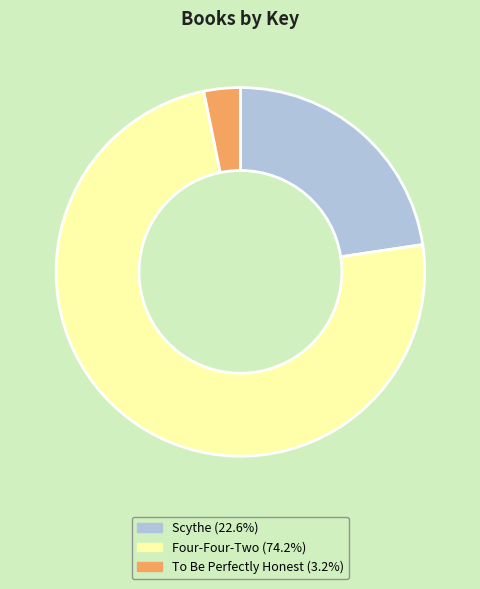

Between Four-Four-Two and Scythe, which is larger?

Four-Four-Two